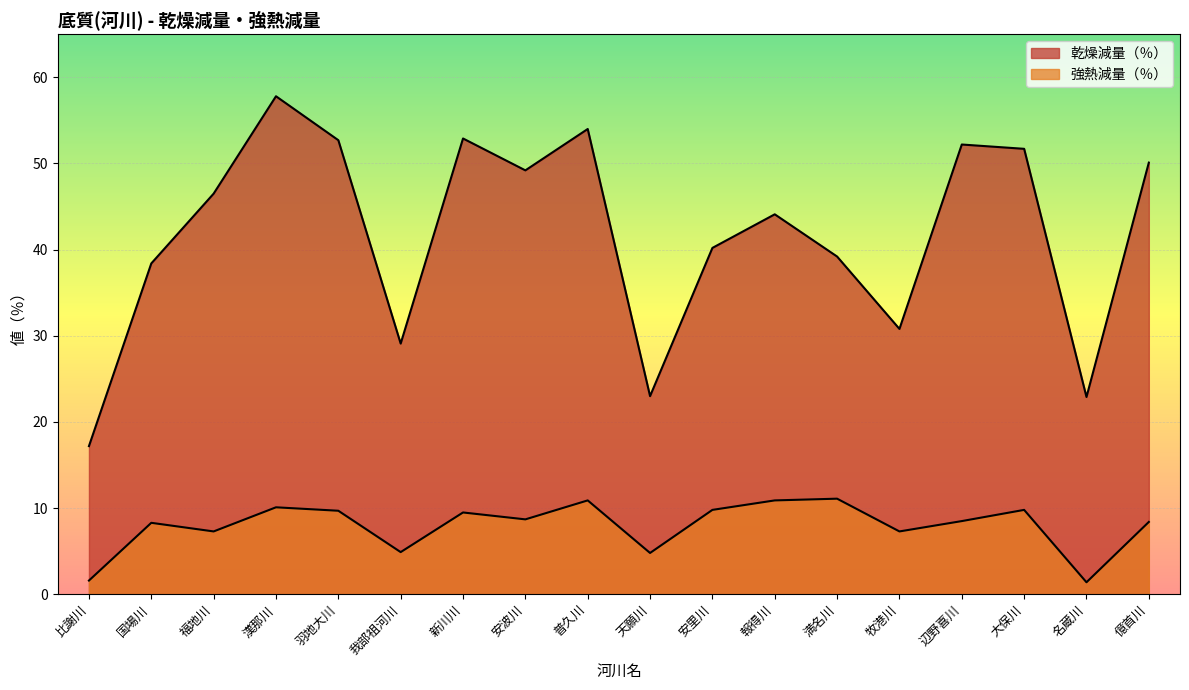

Does the chart display data point markers on the line(s)?

No